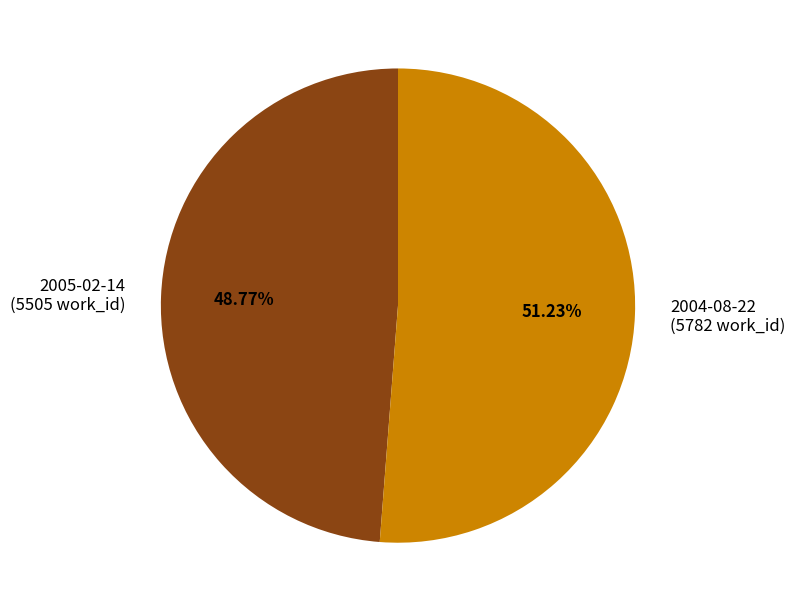

To the nearest percent, what portion does 2005-02-14 represent?

49%